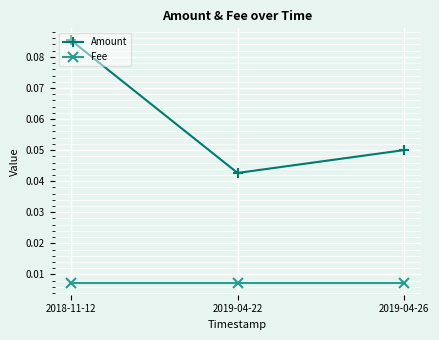

Rank the series by their average value, from highest to lowest.

Amount, Fee